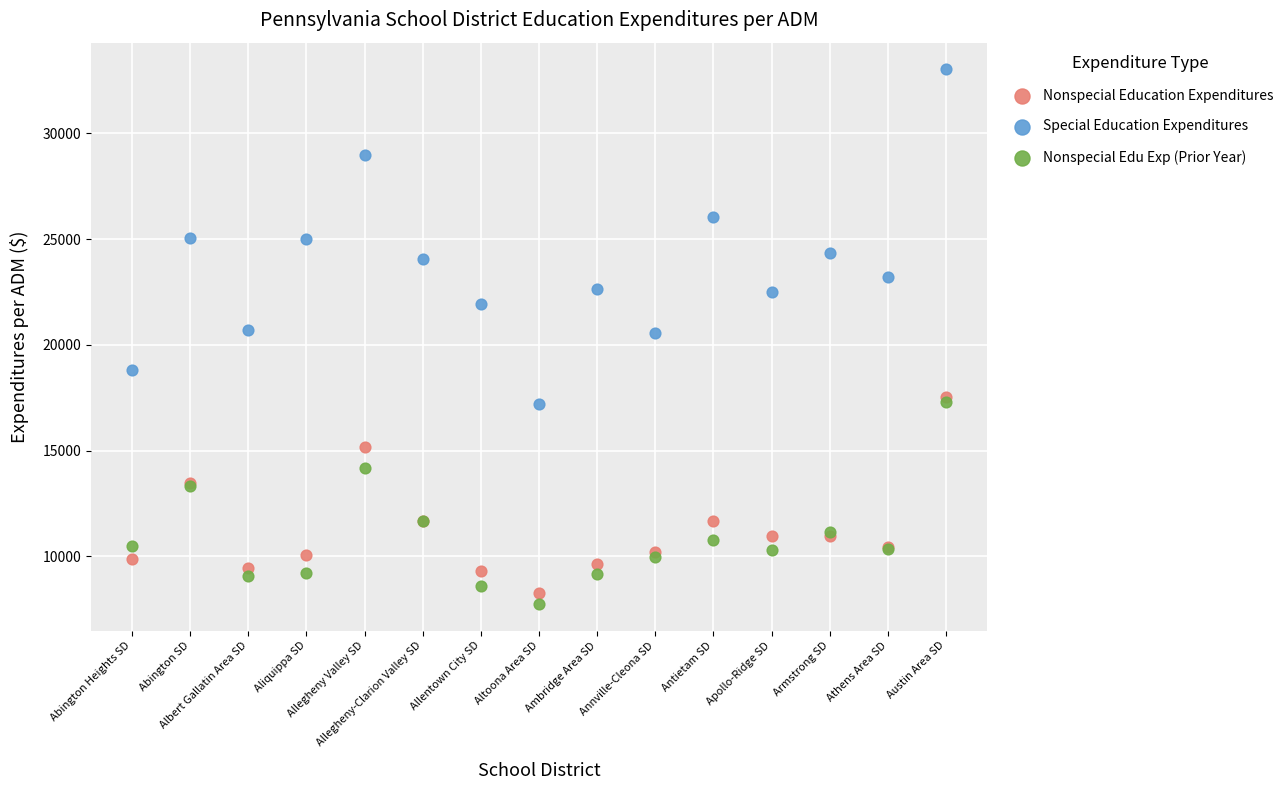

What are all the series names shown in the legend?

Nonspecial Education Expenditures, Special Education Expenditures, Nonspecial Edu Exp (Prior Year)